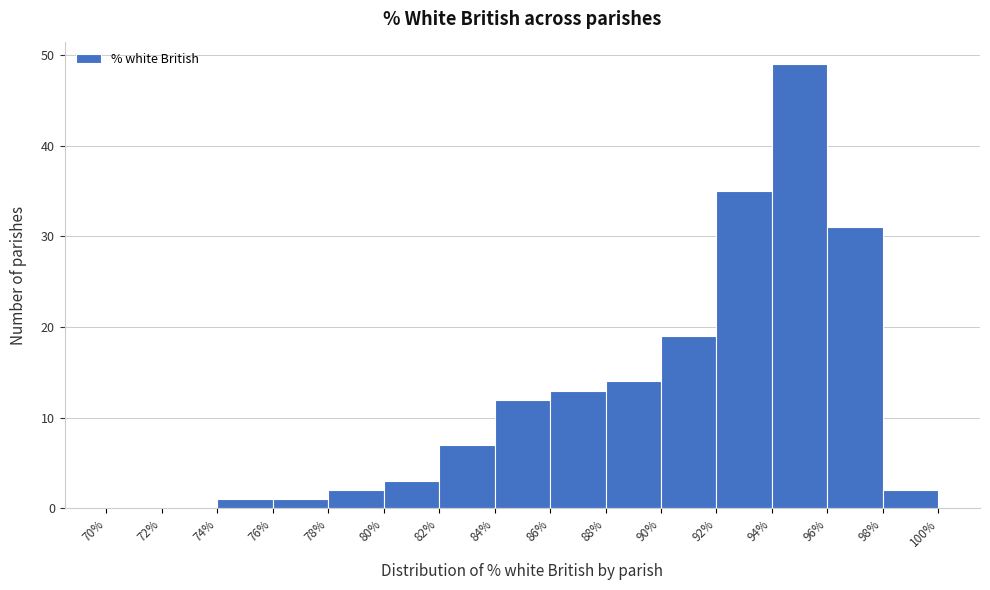

Reading left to right, list every bar in this chart as the range it spans on the x-axis followed by its height. The values are not printed on the chart, so give them approximately, as read against the axis.

70% to 72%: 0
72% to 74%: 0
74% to 76%: 1
76% to 78%: 1
78% to 80%: 2
80% to 82%: 3
82% to 84%: 7
84% to 86%: 12
86% to 88%: 13
88% to 90%: 14
90% to 92%: 19
92% to 94%: 35
94% to 96%: 49
96% to 98%: 31
98% to 100%: 2